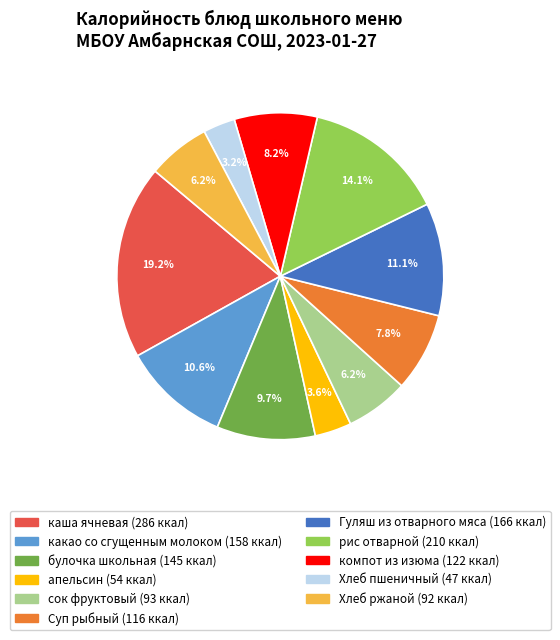

To the nearest percent, what is the difference between the рис отварной and Суп рыбный slice percentages?

6%